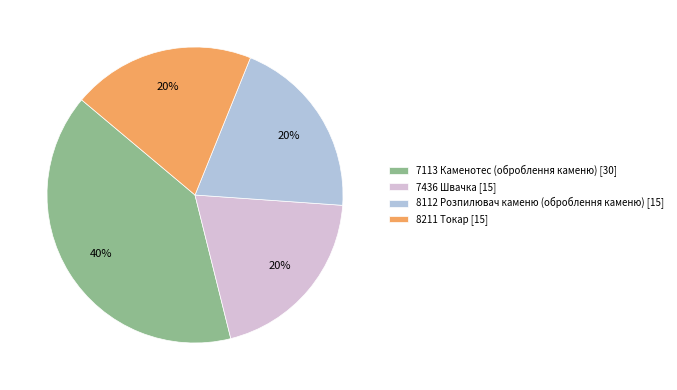

To the nearest percent, what is the combined percentage of 8211 Токар [15] and 7113 Каменотес (оброблення каменю) [30]?

60%